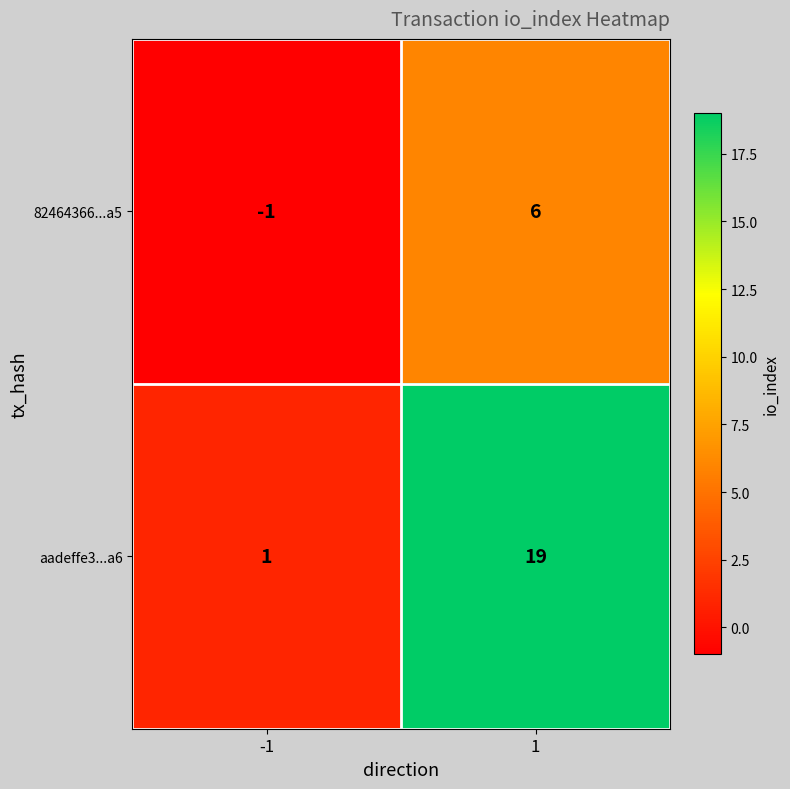

At which category is the sum across all series the highest?

1